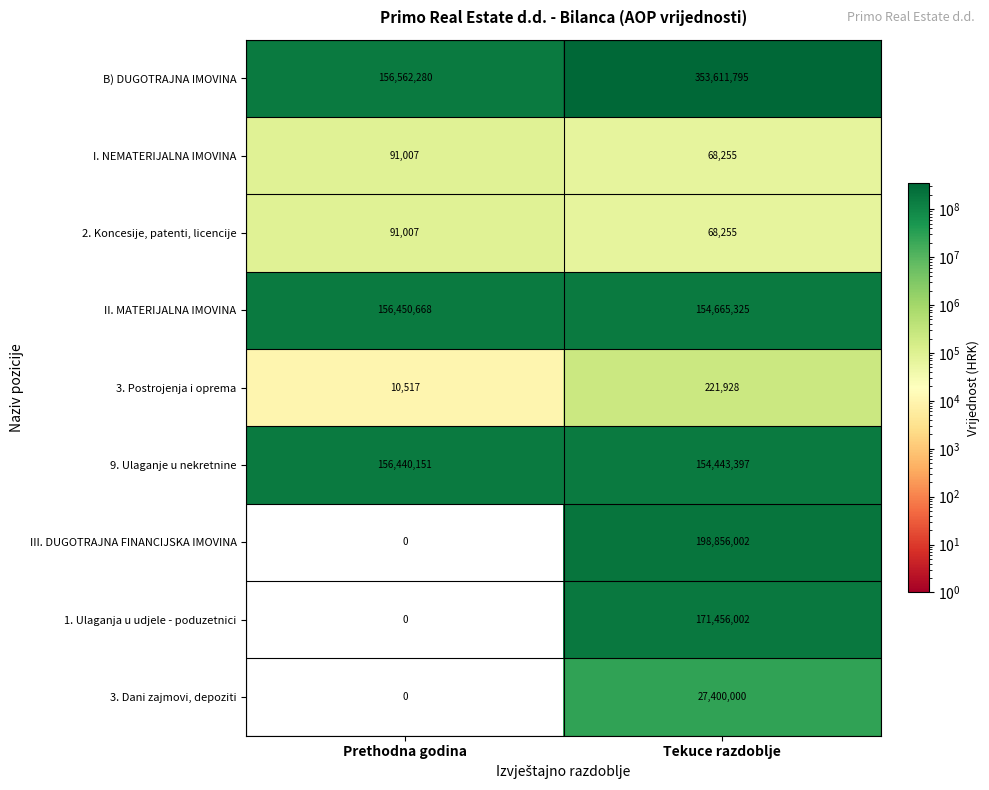

What is the difference between the maximum and minimum values in the III. DUGOTRAJNA FINANCIJSKA IMOVINA series?

198856002